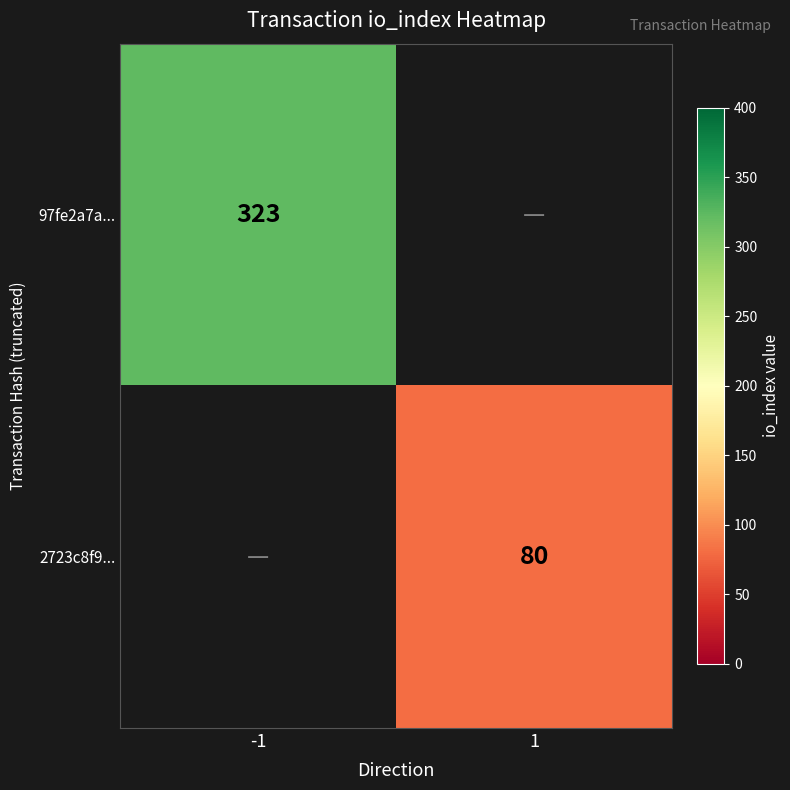

The value of 2723c8f9... at 1 is 80. True or false?

True